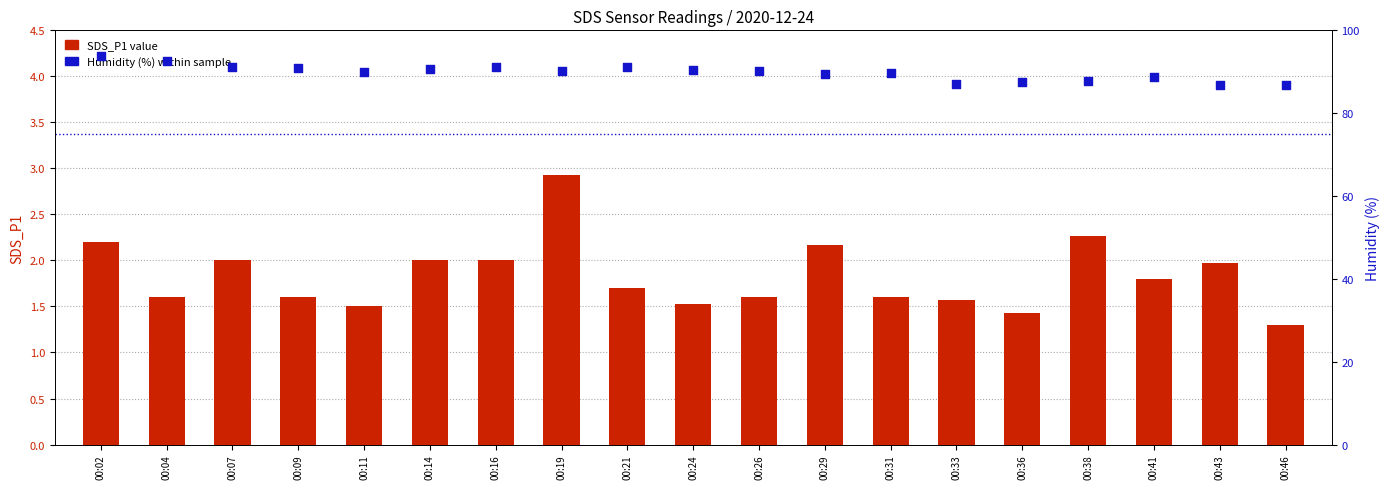

Which series contains the highest Y value?

Humidity (%)